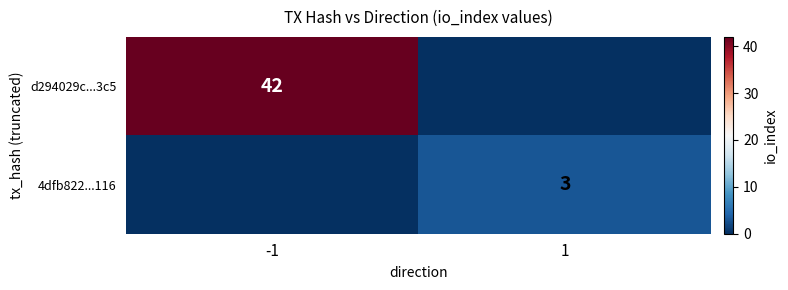

At which category is the sum across all series the highest?

-1